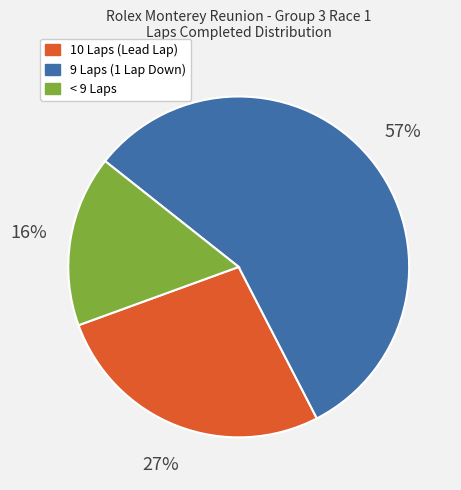

To the nearest percent, what is the difference between the largest and smallest slice percentages?

41%